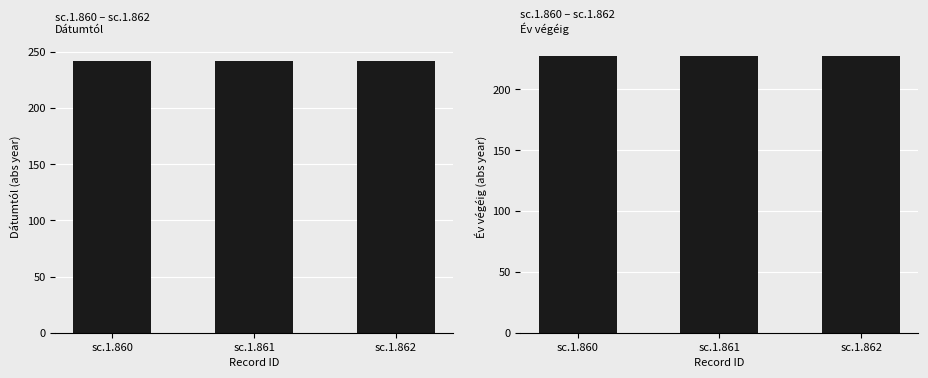

Rank the series by their maximum value, from lowest to highest.

Év végéig, Dátumtól